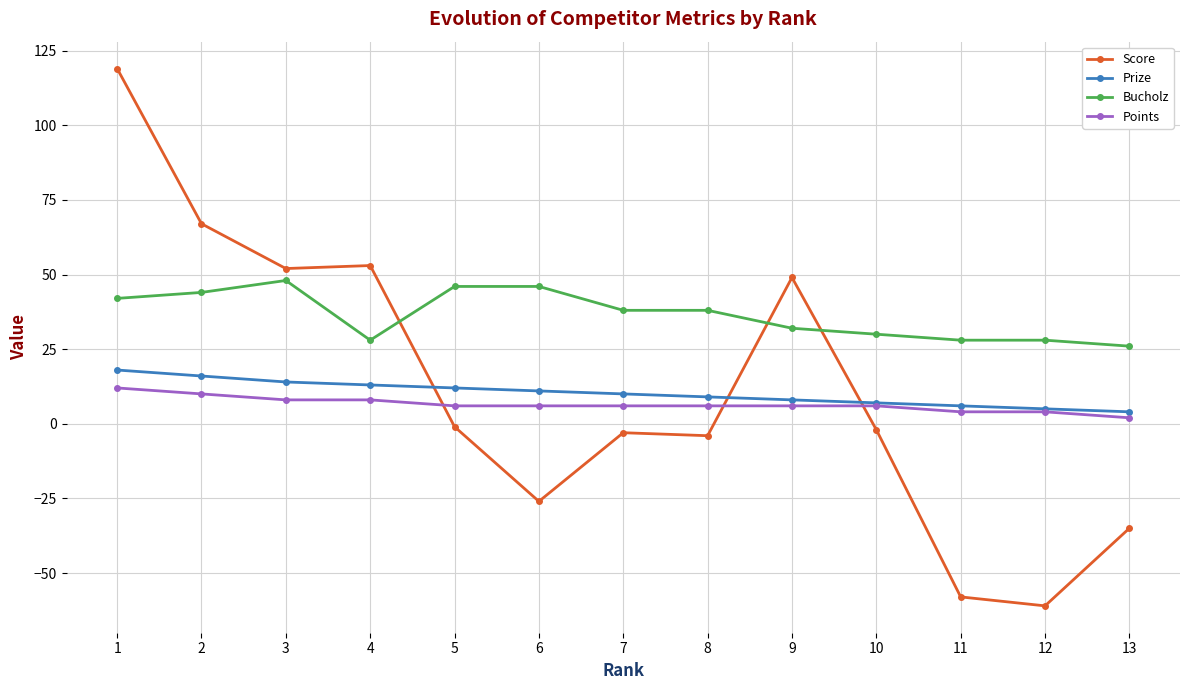

Does the chart have visible grid lines?

Yes